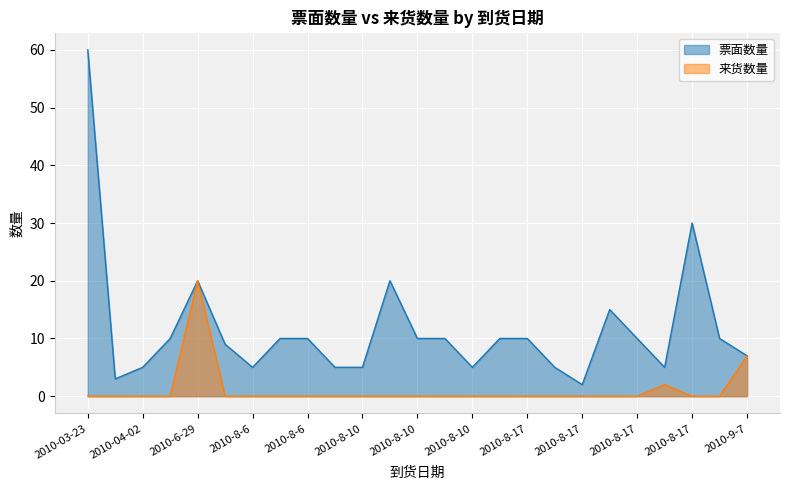

Reading left to right, what are all the values shown in this chart?

票面数量: 60	3	5	10	20	9	5	10	10	5	5	20	10	10	5	10	10	5	2	15	10	5	30	10	7
来货数量: 0	0	0	0	20	0	0	0	0	0	0	0	0	0	0	0	0	0	0	0	0	2	0	0	7